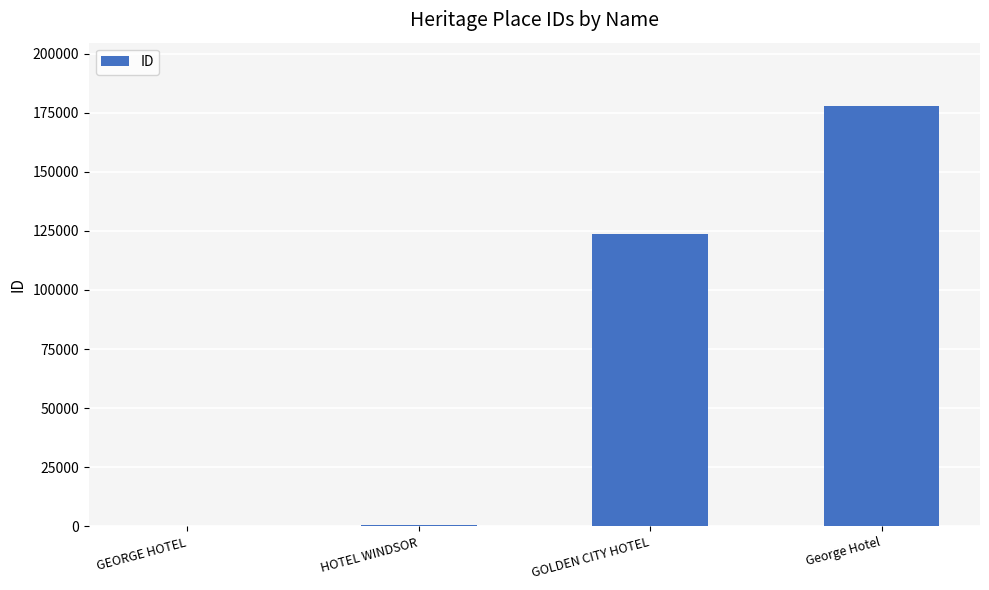

The value at George Hotel is 177909. True or false?

True